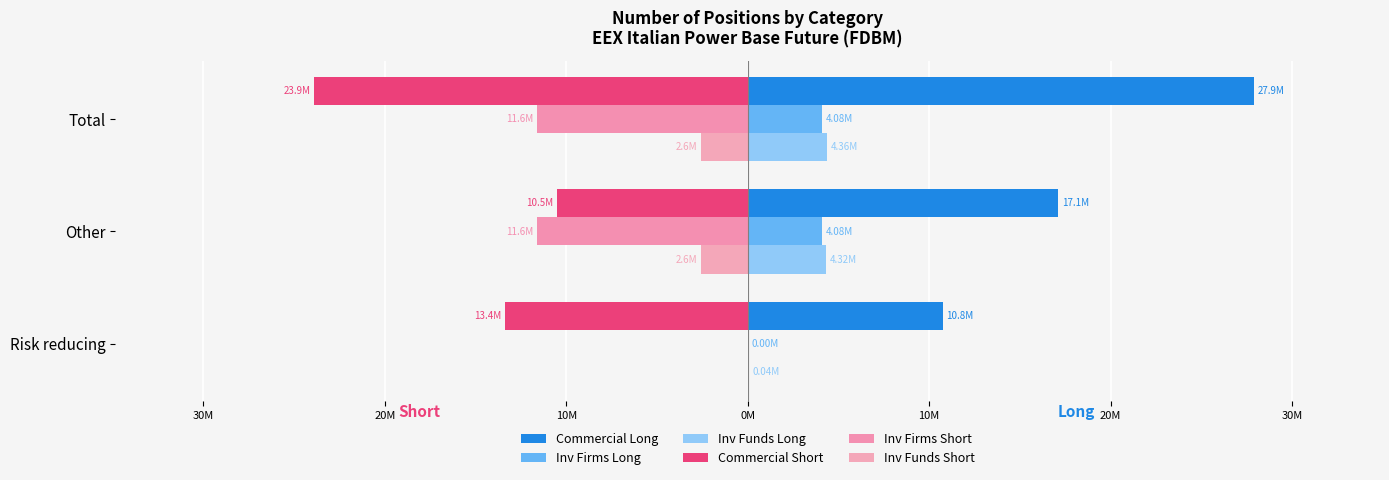

List the series in order of their peak value, lowest first.

Commercial Short, Inv Firms Short, Inv Funds Short, Inv Firms Long, Inv Funds Long, Commercial Long